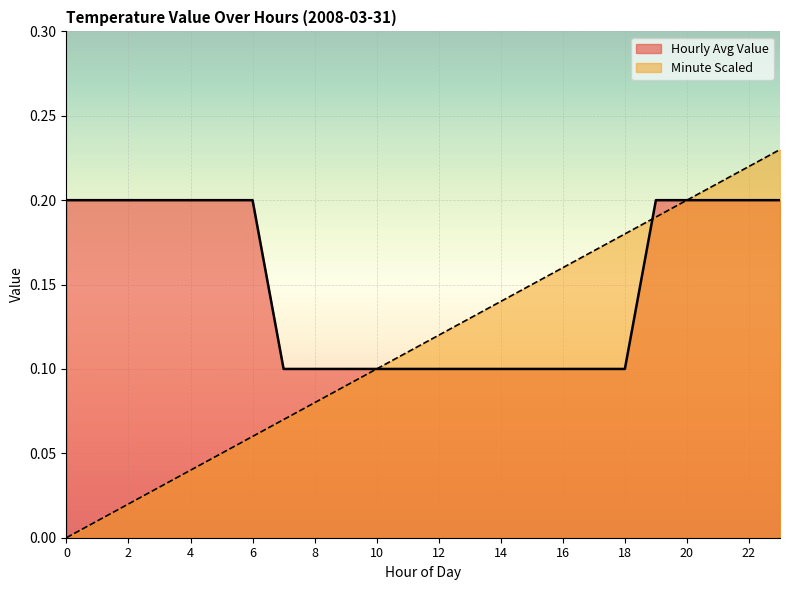

How many lines are shown in the chart?

2